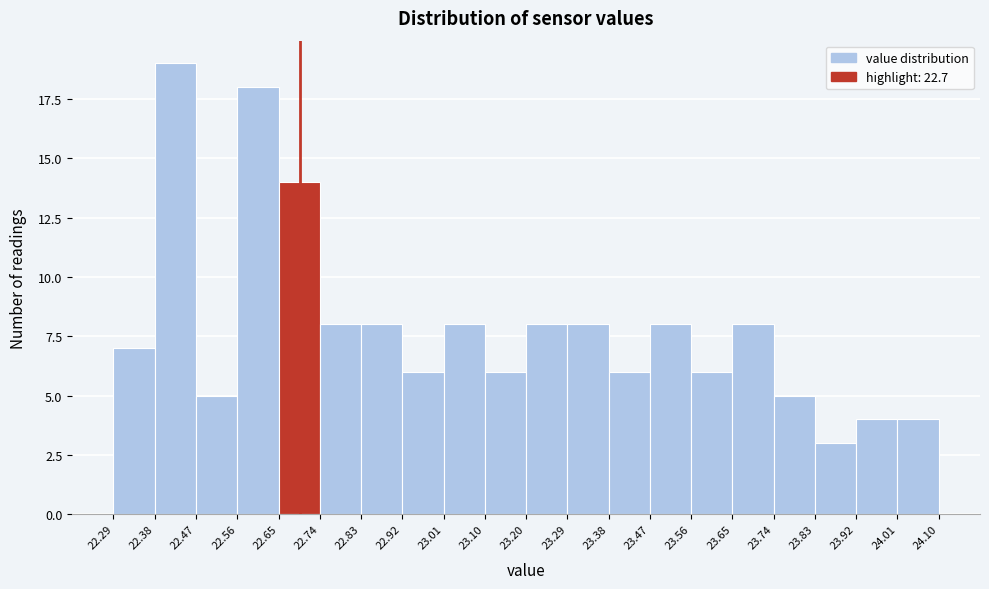

What is the height of the bar covering 22.83 to 22.92 on the x-axis? The values are not printed on the chart, so give them approximately, as read against the axis.

8